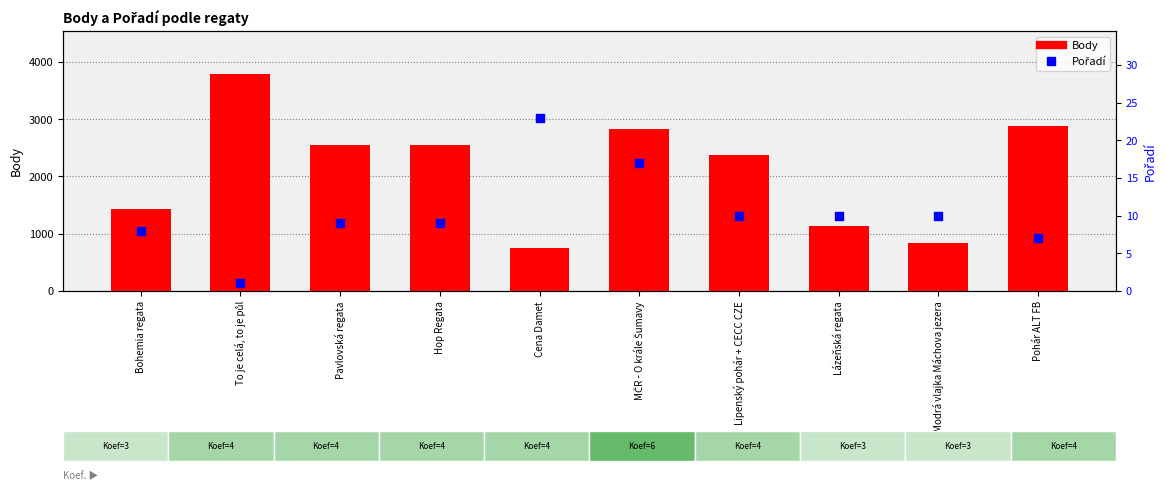

At how many categories does at least one series exceed 3229?

1